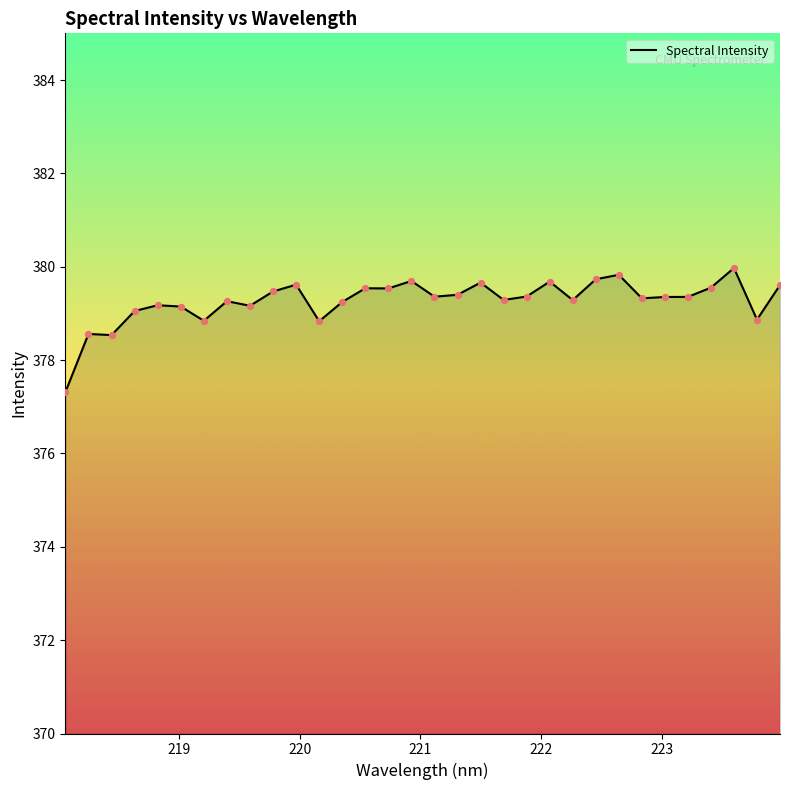

What is the greatest value displayed?

380.0